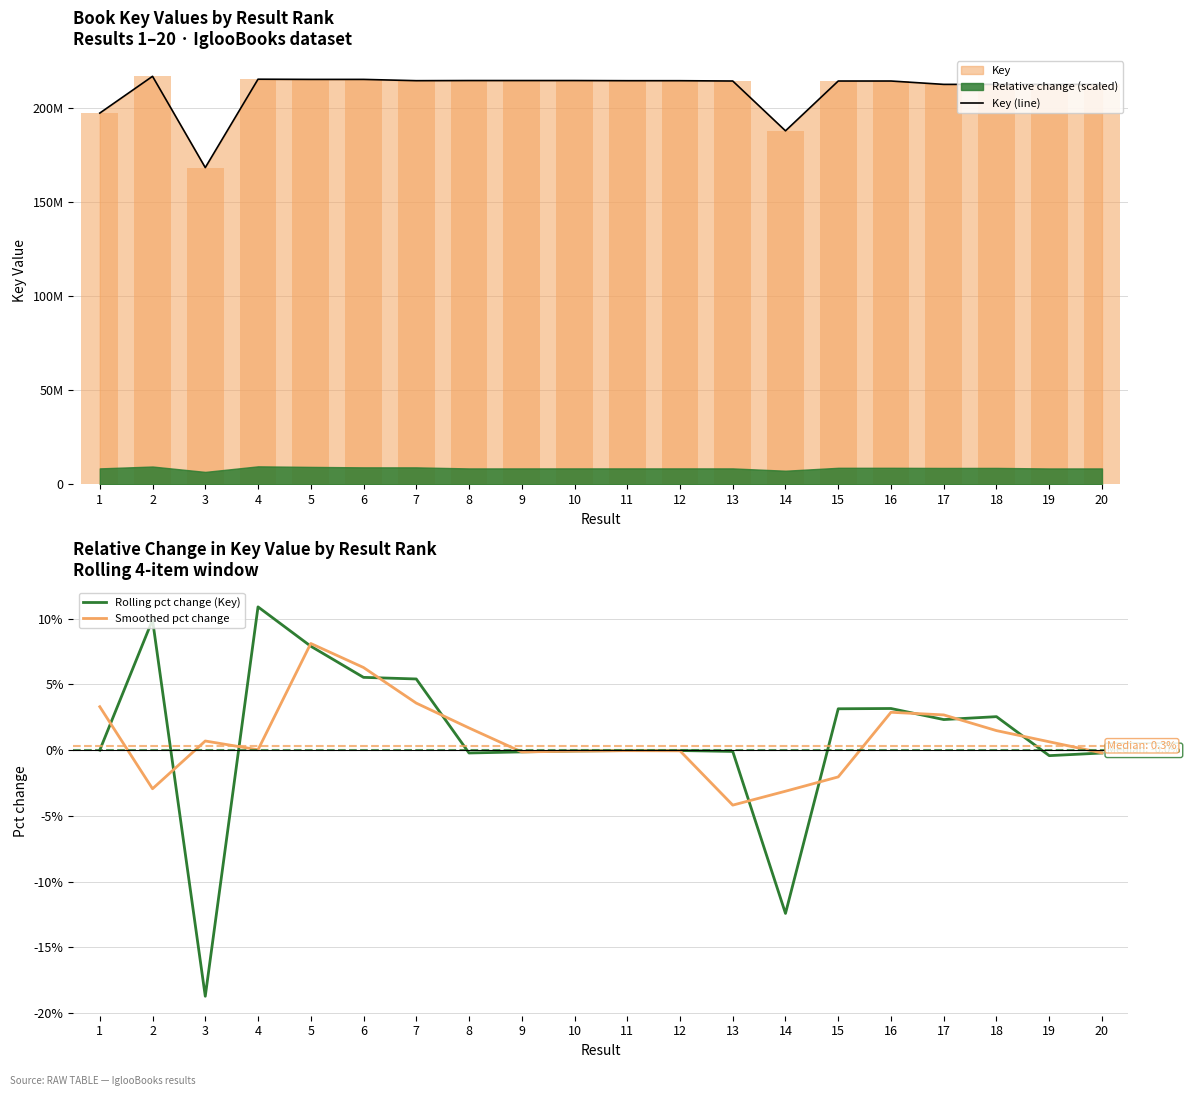

What is the value of the Smoothed pct change bar at the 7th from the left?

3.6